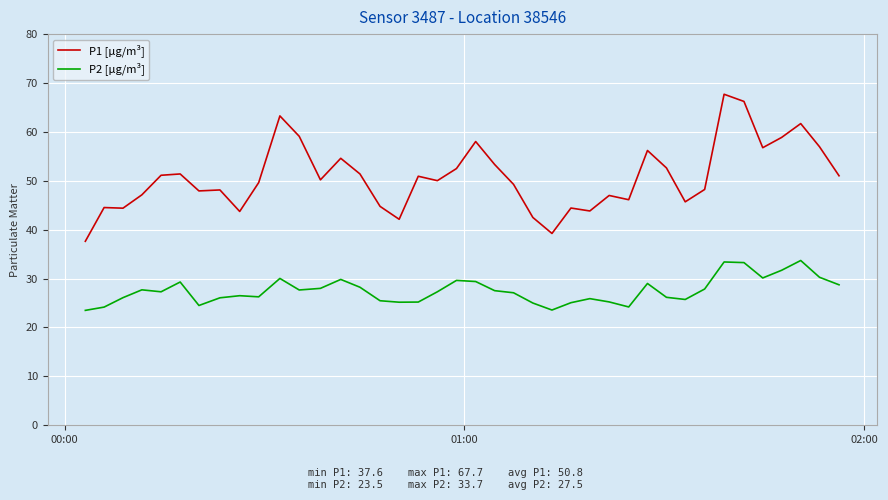

True or false: P1 [μg/m³] and P2 [μg/m³] cross at least once.

False